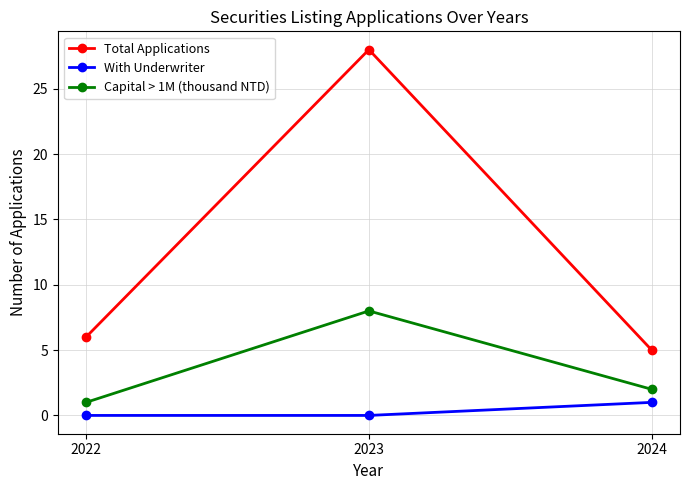

Which category has the highest value across all series?

2023